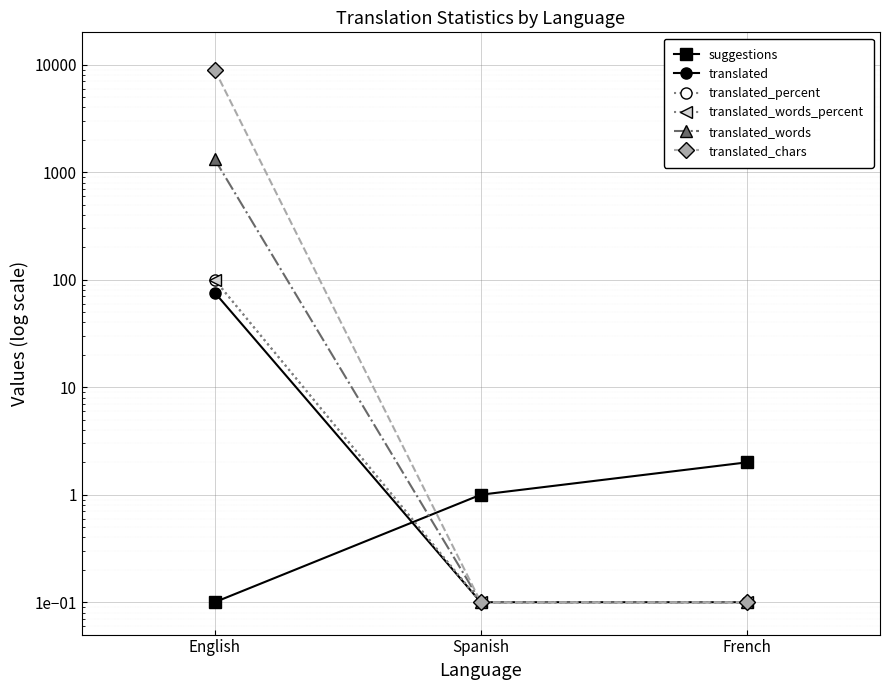

How many lines are shown in the chart?

6